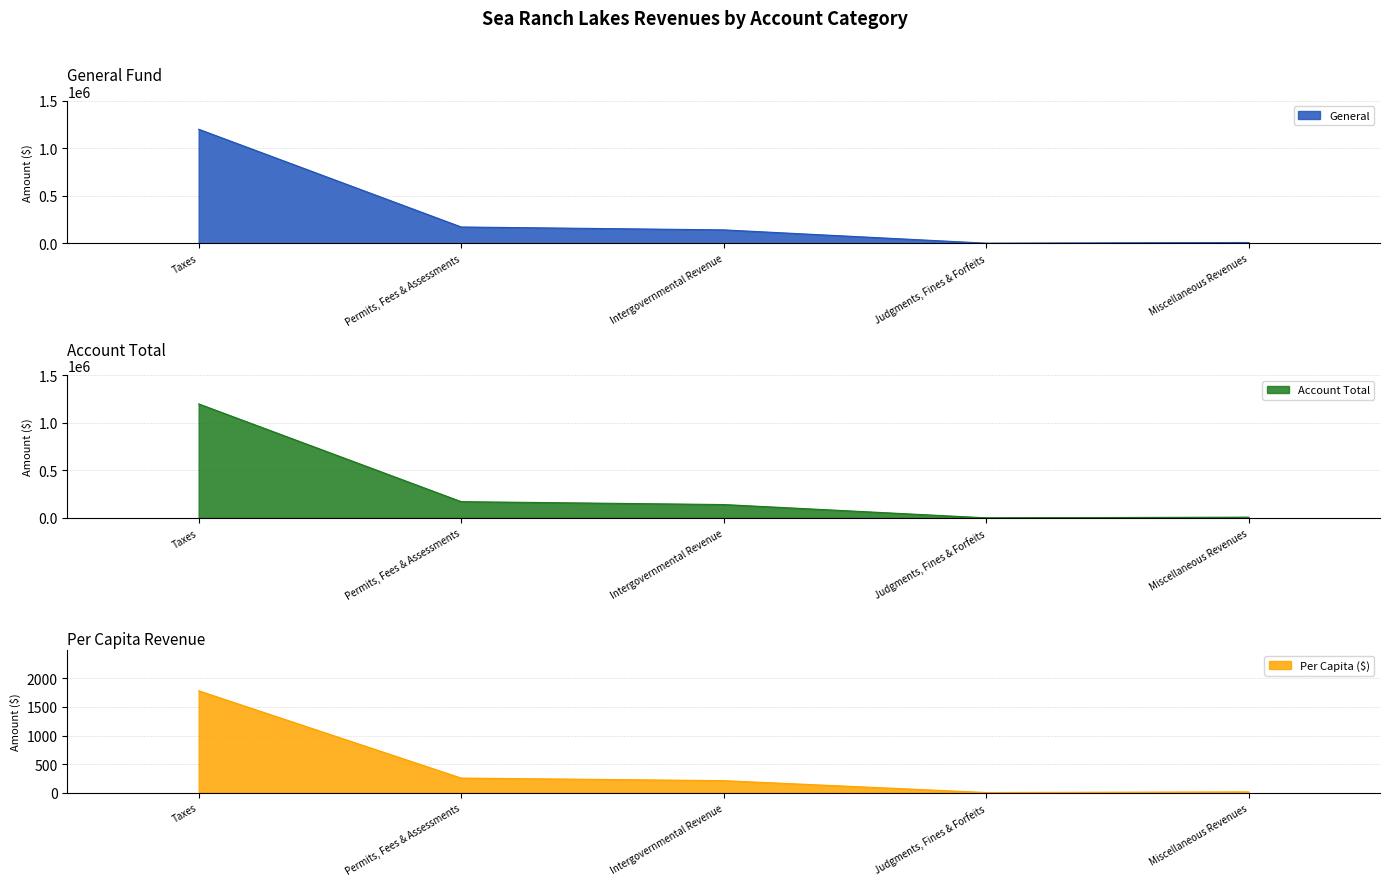

What is the value of the General point at the 4th from the left?

958